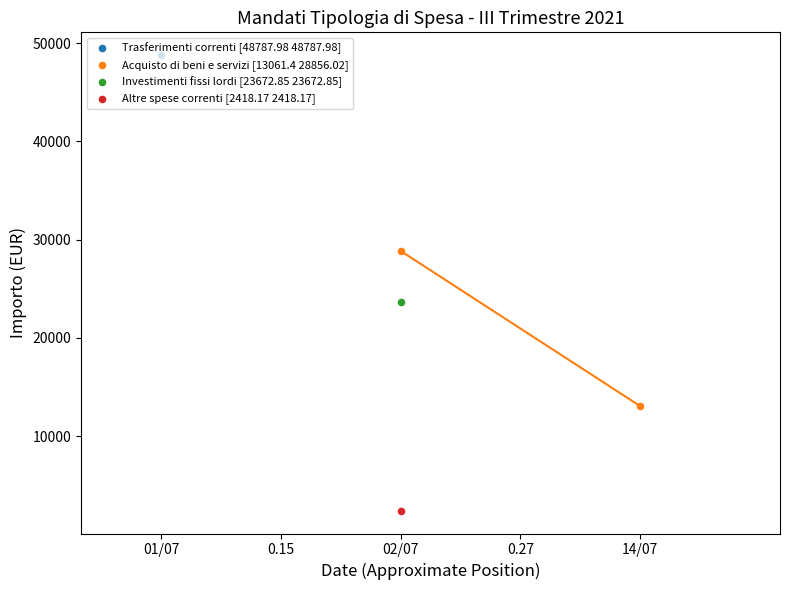

What is the change in value from 02/07 to 14/07?

-15794.6